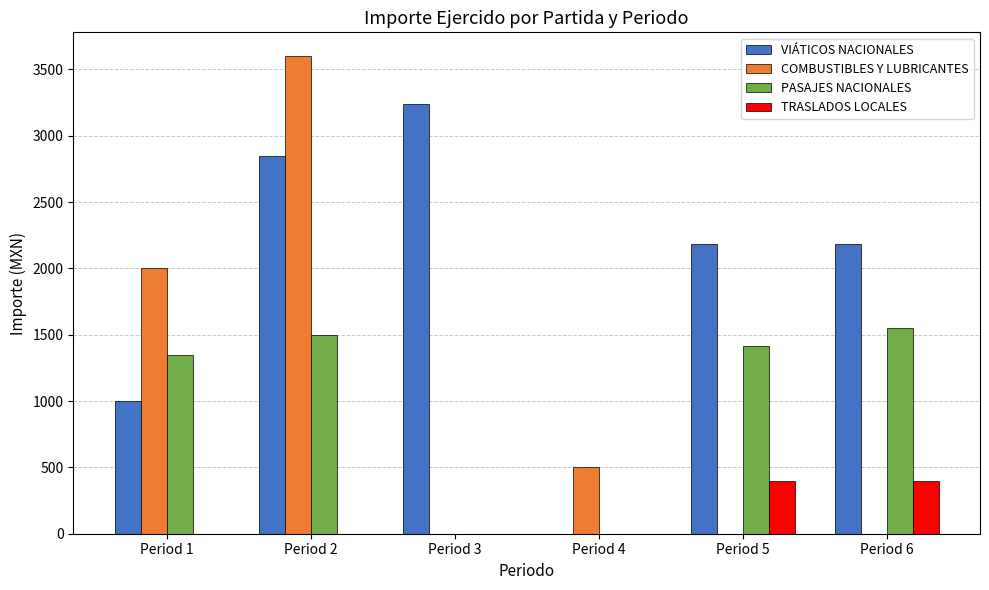

At which label does PASAJES NACIONALES reach its peak?

Period 6